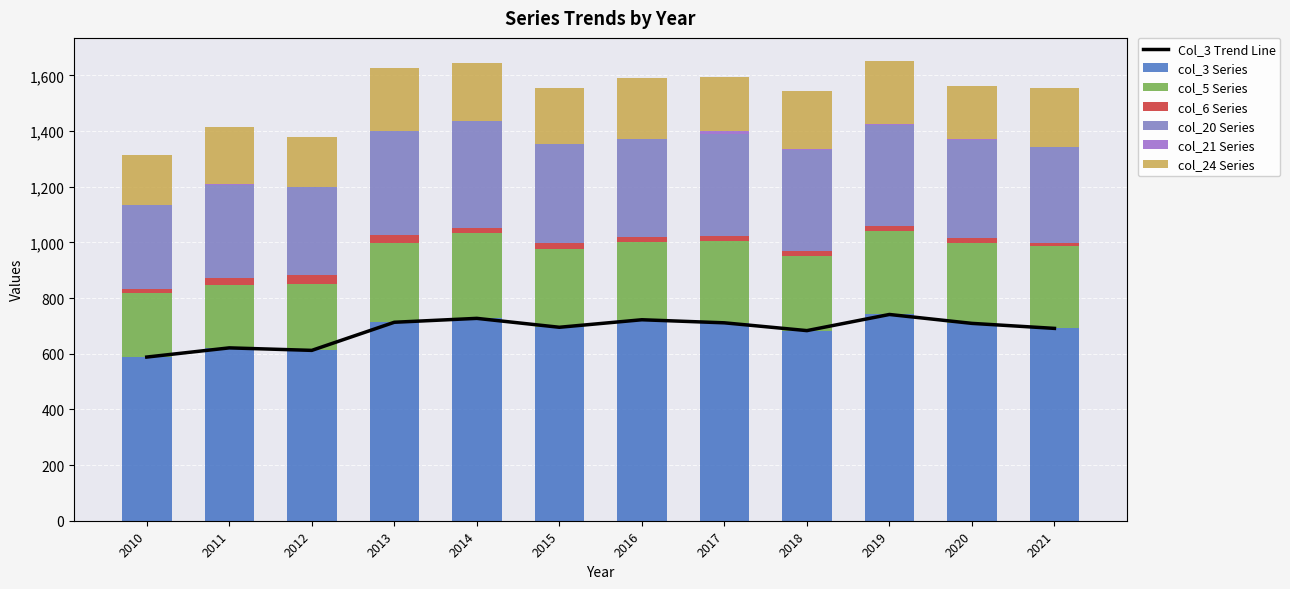

Reading left to right, what are all the values shown in this chart?

col_3 (wZSú§ßö): 588	621	612	713	727	695	722	711	683	741	709	691
col_5 (ö§wZSú§ßö): 231	225	237	284	307	282	280	293	268	299	287	295
col_6 (§wZè§ßö): 15	26	32	31	17	19	16	18	18	19	19	10
col_20 (jiwZSú§ßö): 302	334	317	371	385	356	353	368	362	364	354	345
col_21 (ji§wZSú§ßö): 0	3	1	2	0	0	1	10	5	1	3	3
col_24 (jiö§wZè§ßö): 179	206	179	224	210	201	218	195	209	228	189	211